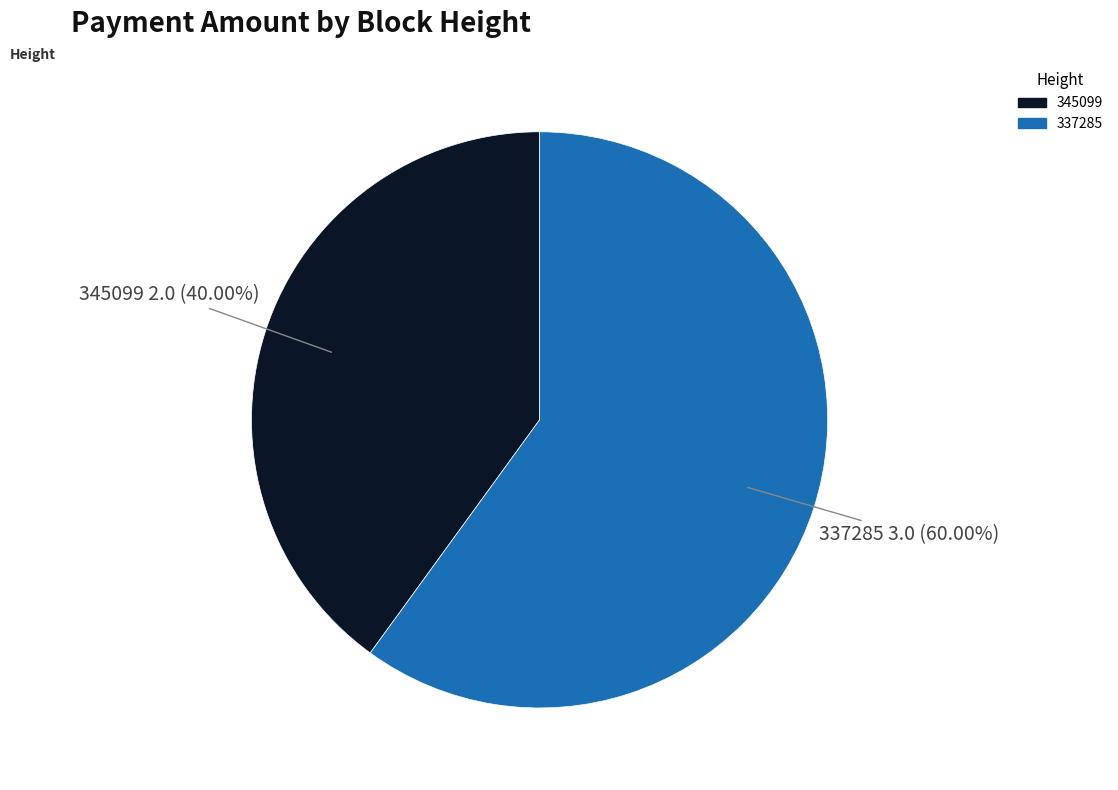

Count the number of slices in the pie.

2